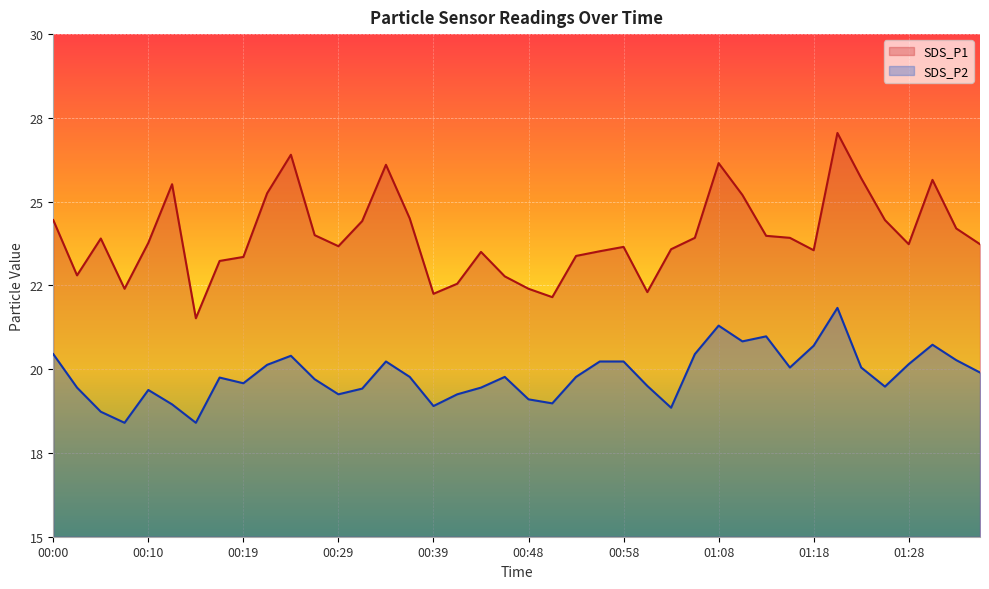

What is the smallest value displayed?

18.4